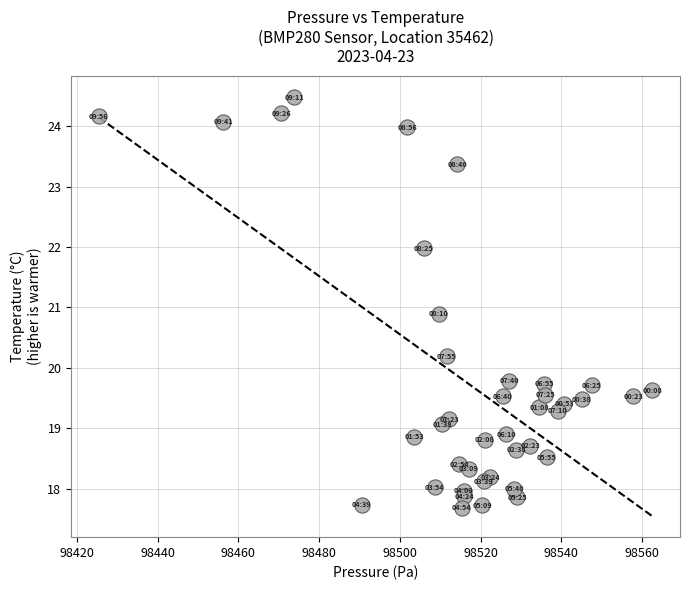

What is the range of X values (max minus min)?

137.1